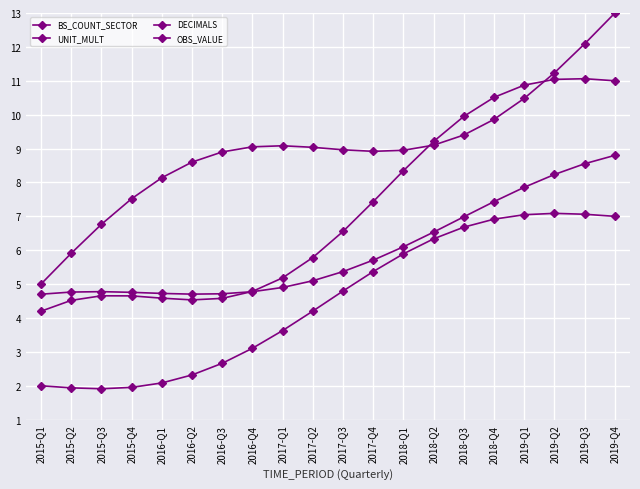

Reading right to left, transcribe all the data shown in this chart.

BS_COUNT_SECTOR: 2019-Q4=13.0	2019-Q3=12.1	2019-Q2=11.2	2019-Q1=10.5	2018-Q4=9.9	2018-Q3=9.4	2018-Q2=9.1	2018-Q1=8.9	2017-Q4=8.9	2017-Q3=9.0	2017-Q2=9.0	2017-Q1=9.1	2016-Q4=9.1	2016-Q3=8.9	2016-Q2=8.6	2016-Q1=8.1	2015-Q4=7.5	2015-Q3=6.8	2015-Q2=5.9	2015-Q1=5.0
UNIT_MULT: 2019-Q4=11.0	2019-Q3=11.1	2019-Q2=11.0	2019-Q1=10.9	2018-Q4=10.5	2018-Q3=10.0	2018-Q2=9.2	2018-Q1=8.3	2017-Q4=7.4	2017-Q3=6.6	2017-Q2=5.8	2017-Q1=5.2	2016-Q4=4.8	2016-Q3=4.6	2016-Q2=4.5	2016-Q1=4.6	2015-Q4=4.7	2015-Q3=4.7	2015-Q2=4.5	2015-Q1=4.2
DECIMALS: 2019-Q4=7.0	2019-Q3=7.1	2019-Q2=7.1	2019-Q1=7.0	2018-Q4=6.9	2018-Q3=6.7	2018-Q2=6.3	2018-Q1=5.9	2017-Q4=5.4	2017-Q3=4.8	2017-Q2=4.2	2017-Q1=3.6	2016-Q4=3.1	2016-Q3=2.7	2016-Q2=2.3	2016-Q1=2.1	2015-Q4=2.0	2015-Q3=1.9	2015-Q2=1.9	2015-Q1=2.0
OBS_VALUE: 2019-Q4=8.8	2019-Q3=8.6	2019-Q2=8.2	2019-Q1=7.9	2018-Q4=7.4	2018-Q3=7.0	2018-Q2=6.5	2018-Q1=6.1	2017-Q4=5.7	2017-Q3=5.4	2017-Q2=5.1	2017-Q1=4.9	2016-Q4=4.8	2016-Q3=4.7	2016-Q2=4.7	2016-Q1=4.7	2015-Q4=4.8	2015-Q3=4.8	2015-Q2=4.8	2015-Q1=4.7